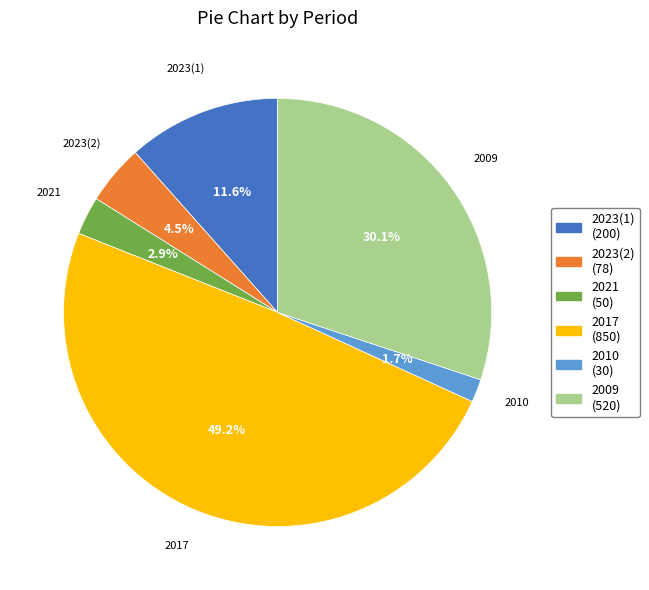

Is there any slice that represents more than half of the pie?

No